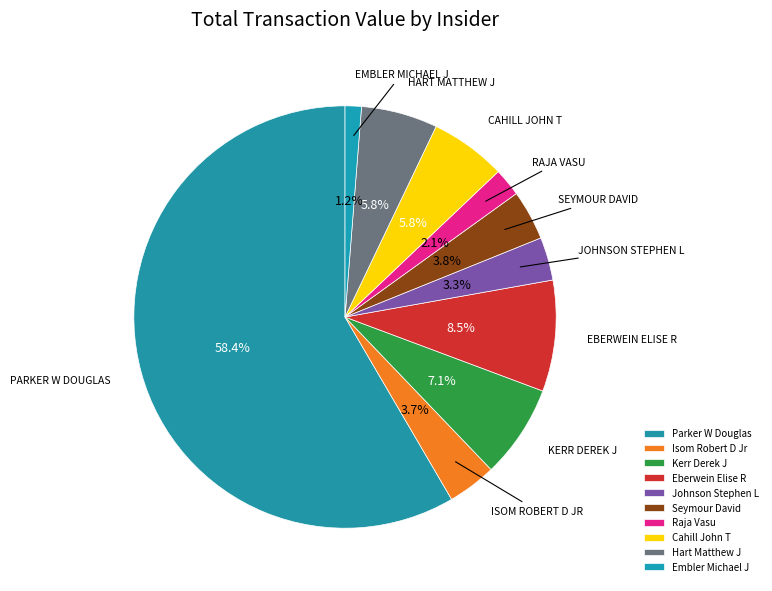

Which category accounts for the majority?

Parker W Douglas